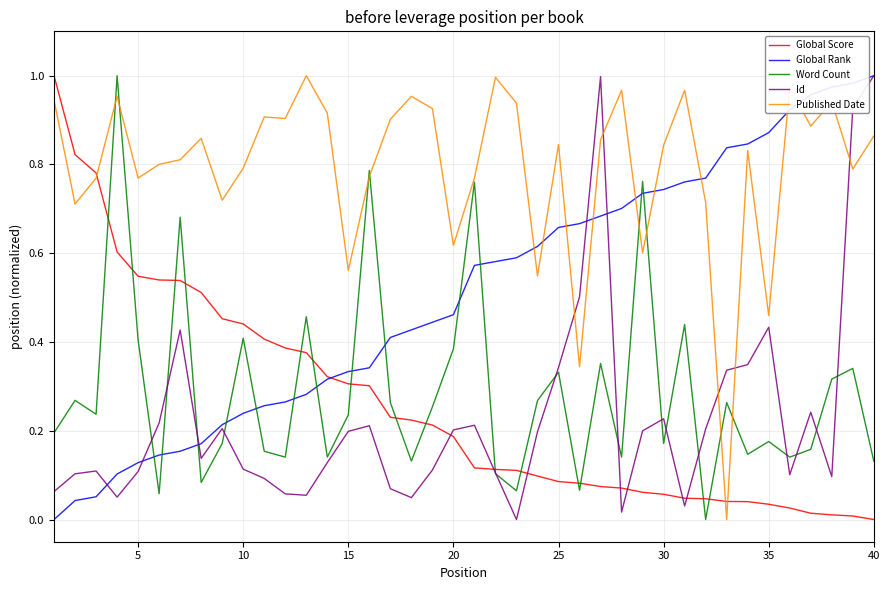

True or false: Id and Published Date intersect in this chart.

True